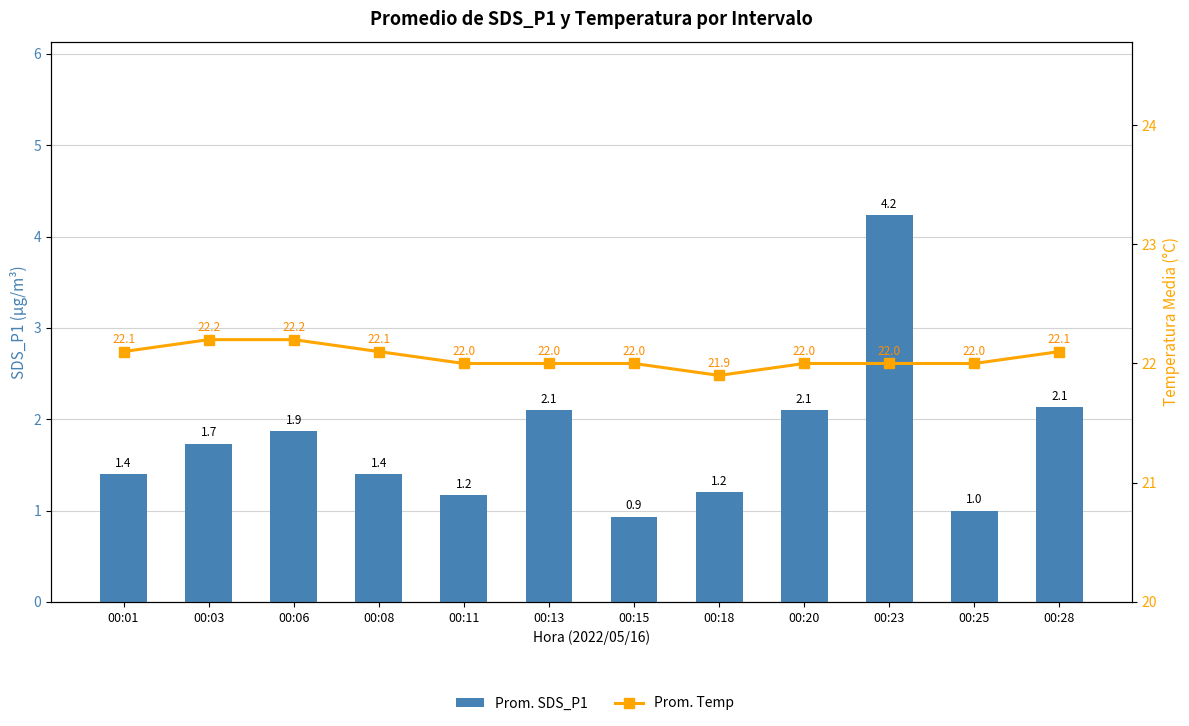

What is the spread (max minus min) of values at 00:11?

20.8